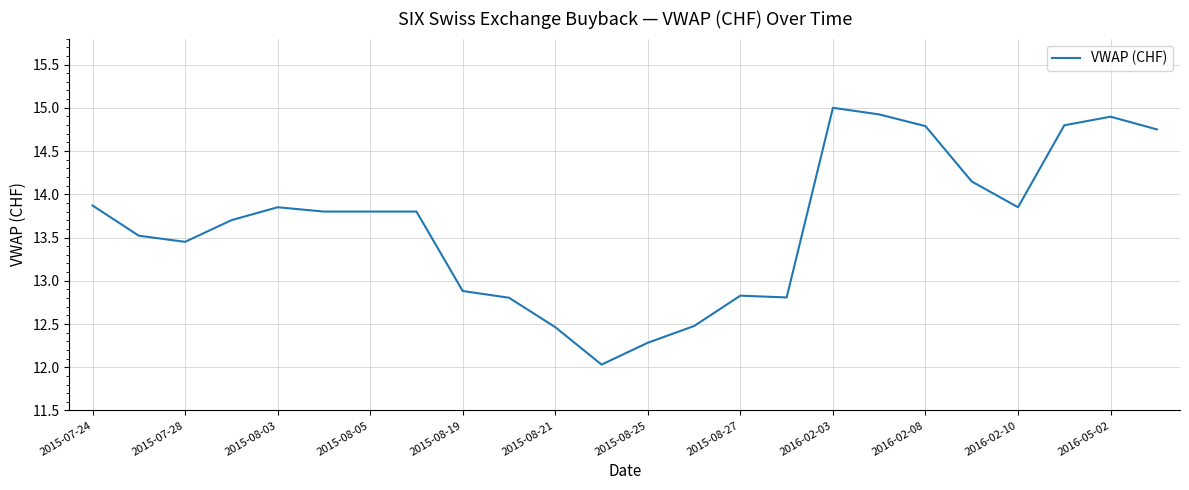

What is the difference between the maximum and minimum values?

3.0